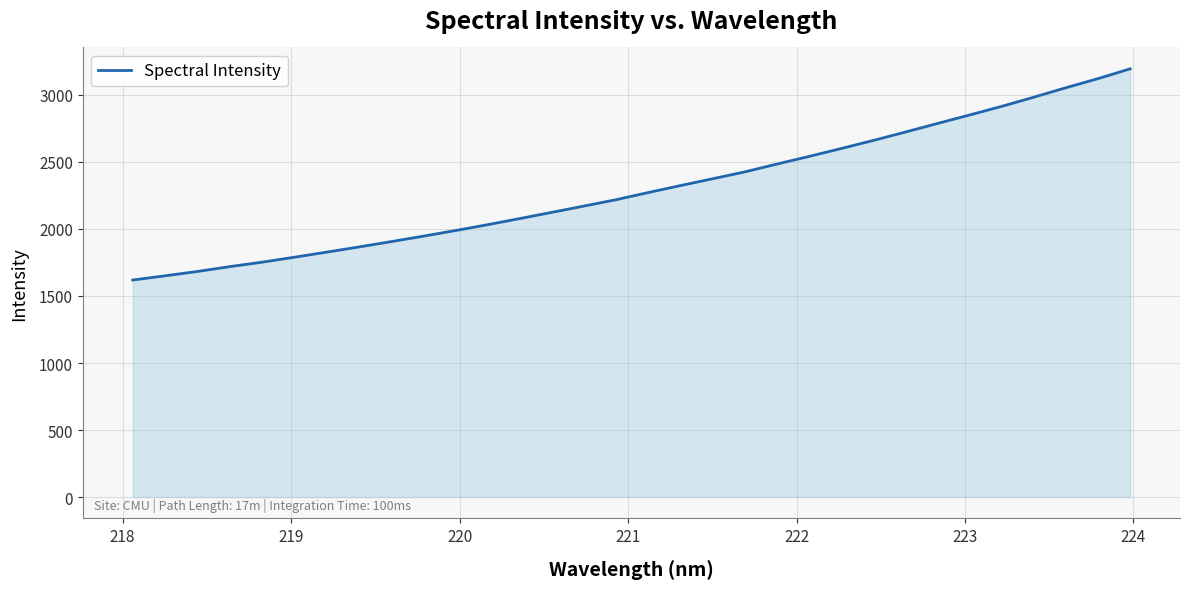

What is the maximum value shown in the chart?

3195.0